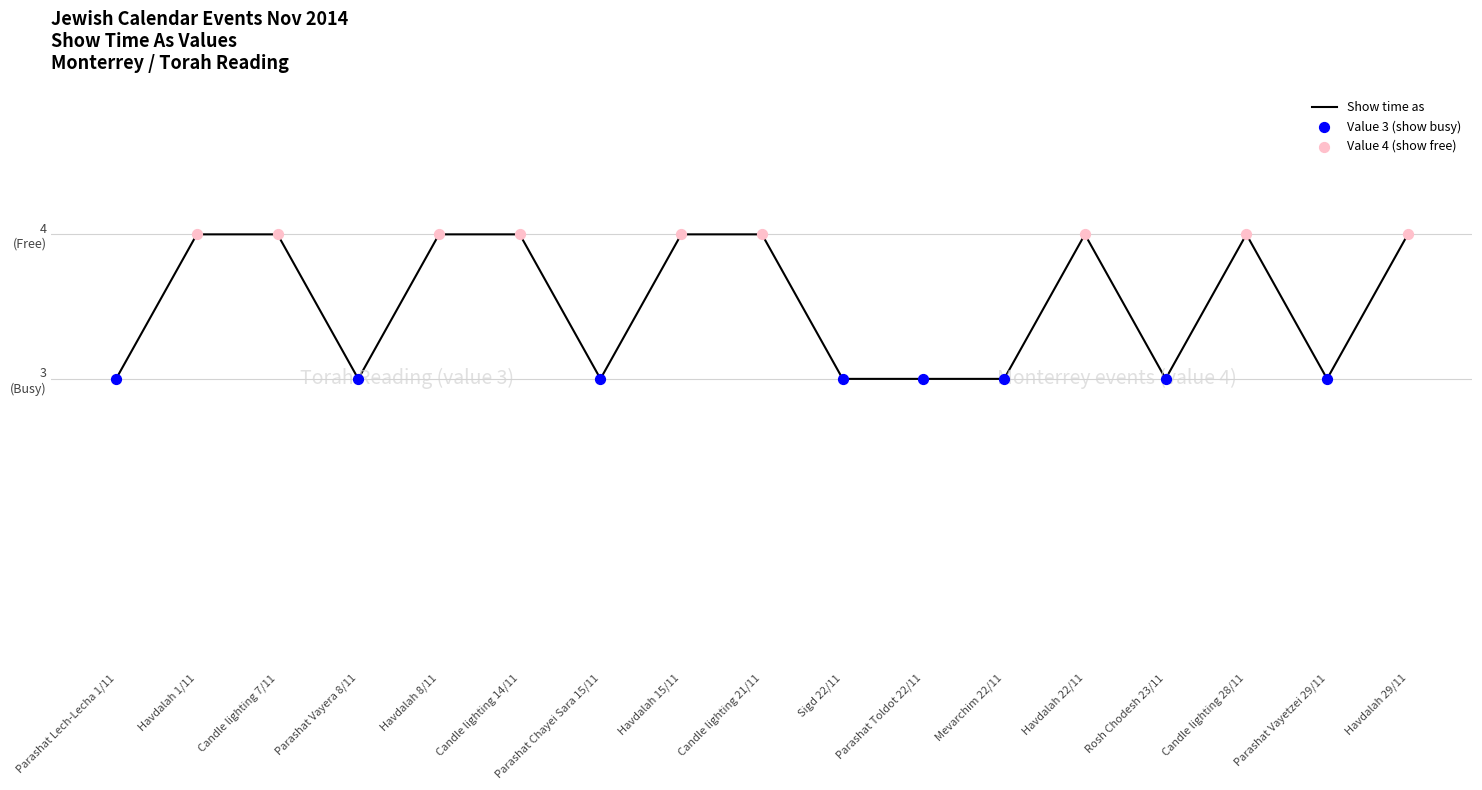

What is the change in value from Parashat Lech-Lecha 1/11 to Havdalah 15/11?

+1